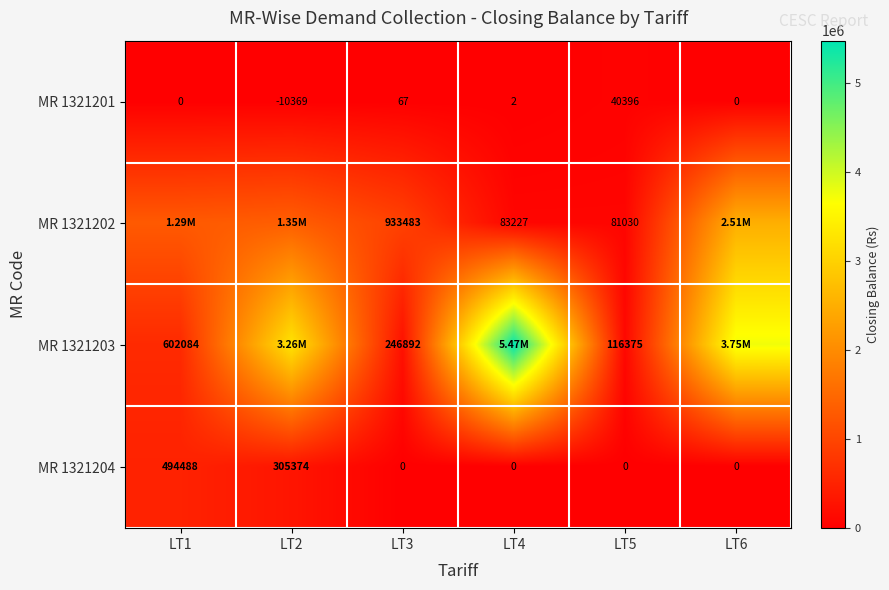

Count the number of categories in the chart.

6